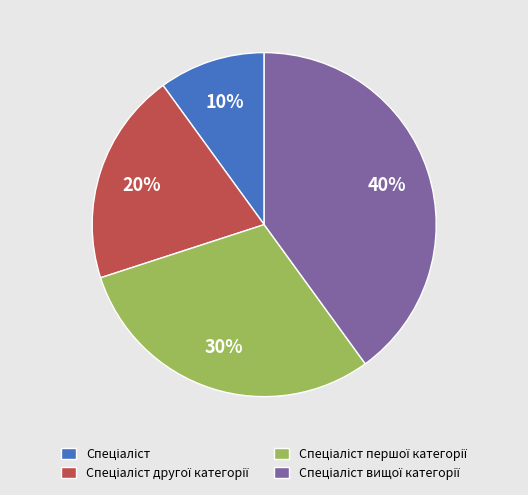

Is there any slice that represents more than half of the pie?

No